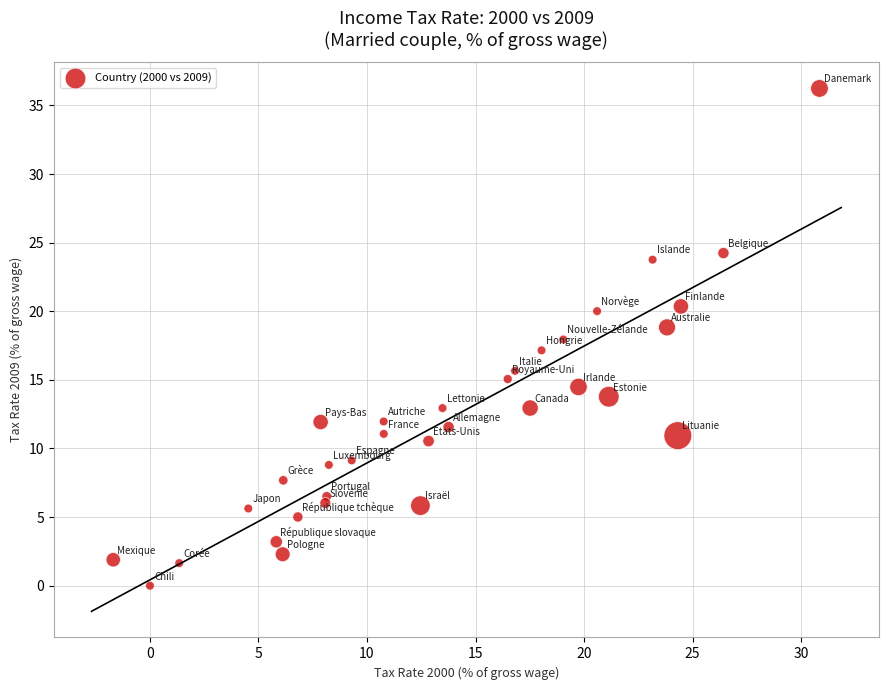

What is the range of X values (max minus min)?

32.5